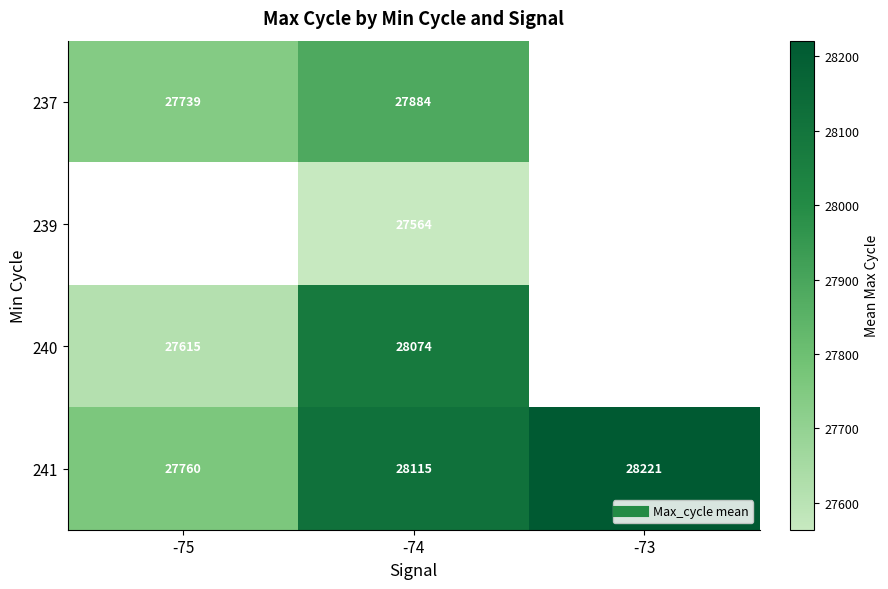

What is the maximum value shown in the chart?

28220.8